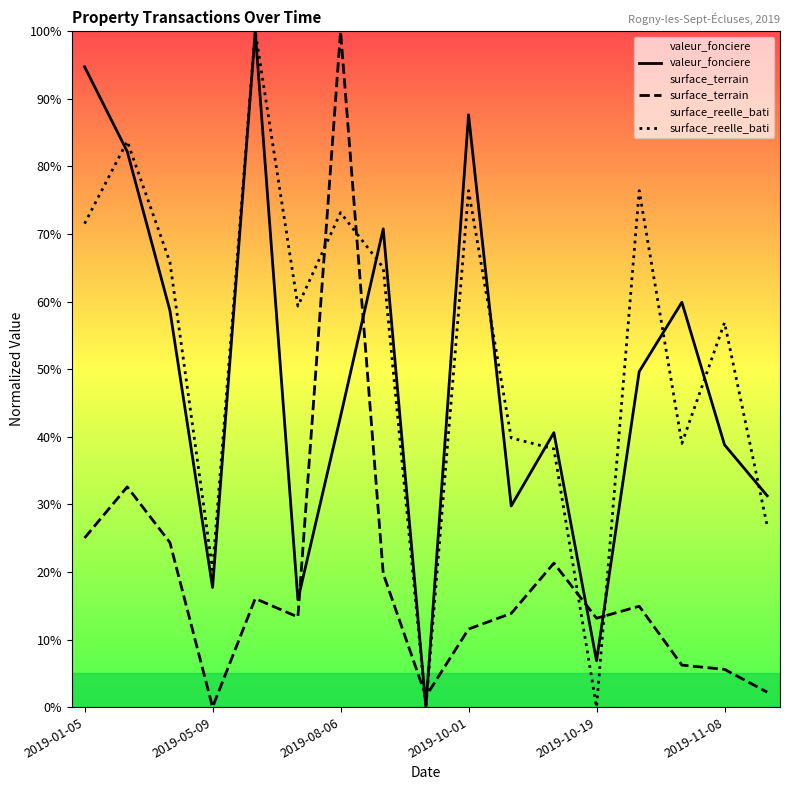

True or false: surface_terrain has a value of 6.4 at 2019-10-19.

False